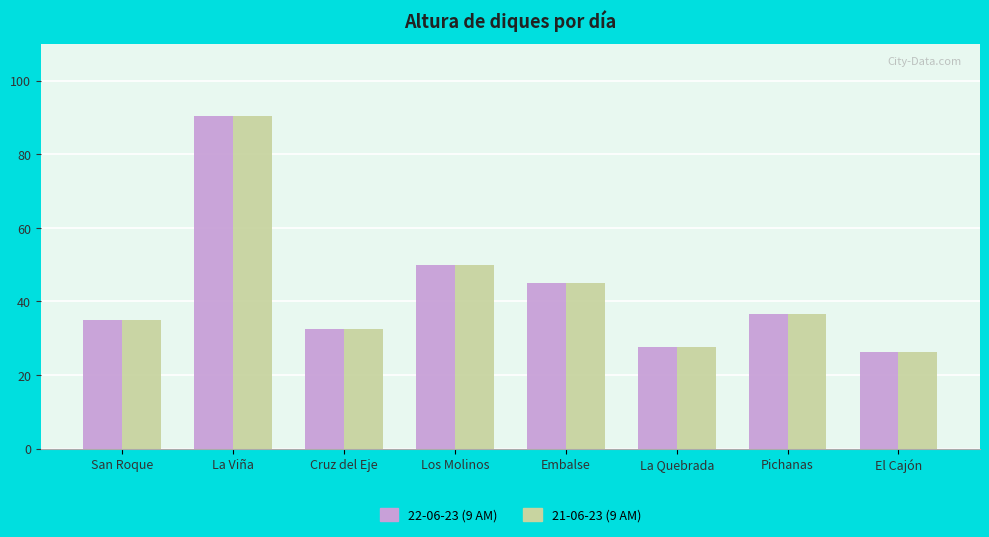

Reading left to right, list all the values displayed in this chart.

22-06-23 (9 AM): 34.9	90.5	32.6	50.0	44.9	27.5	36.7	26.1
21-06-23 (9 AM): 34.9	90.5	32.6	50.0	45.0	27.5	36.7	26.2